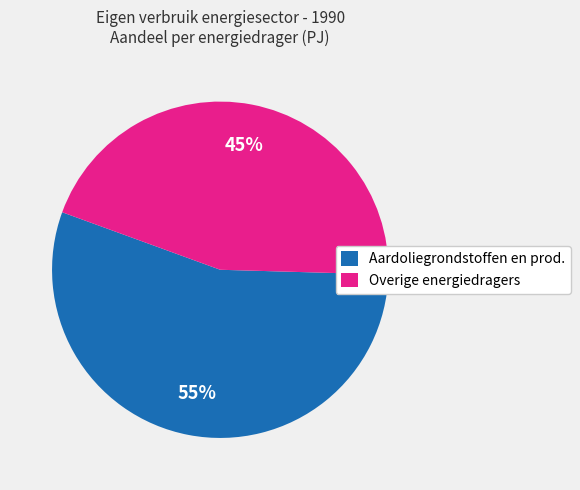

Which category has the biggest portion of the pie?

Aardoliegrondstoffen en prod.